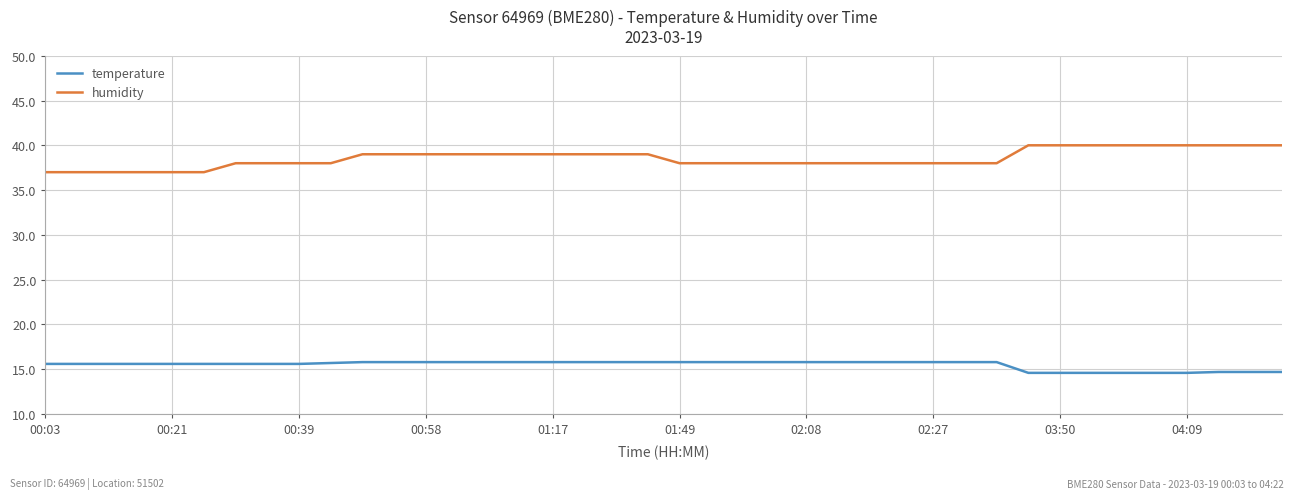

True or false: humidity and temperature intersect in this chart.

False